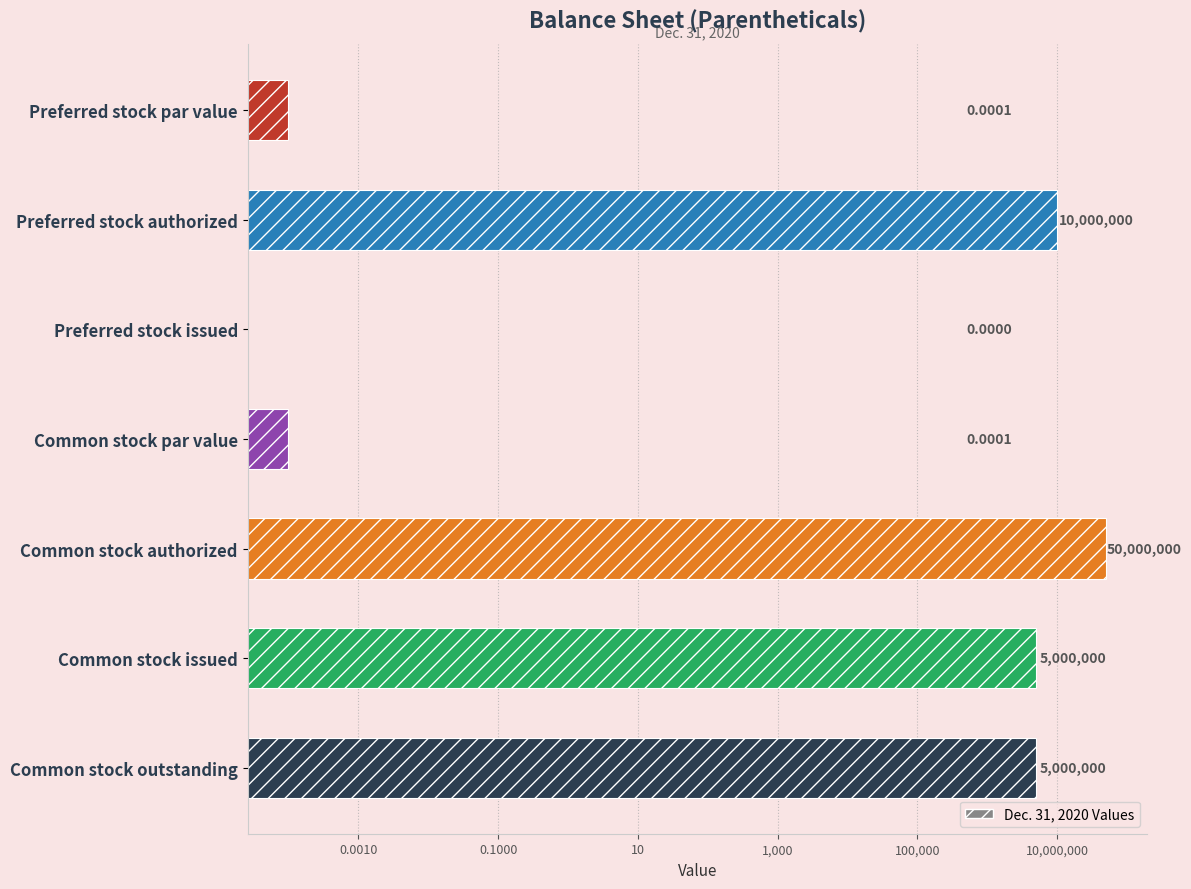

Count the number of categories in the chart.

7